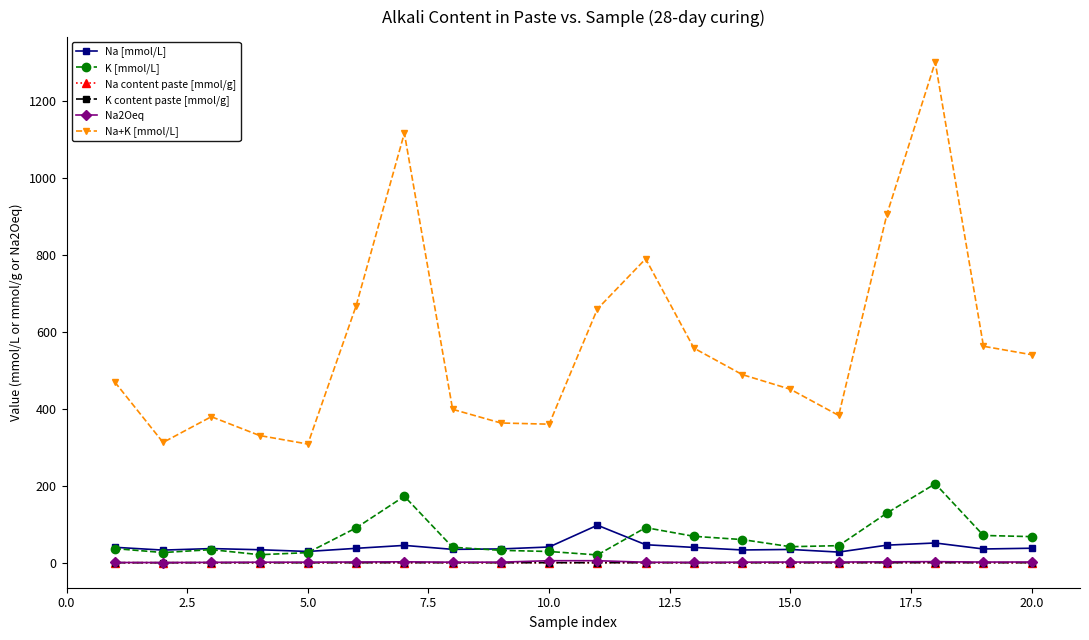

True or false: K content paste [mmol/g] has more than 0 interior local peaks.

True